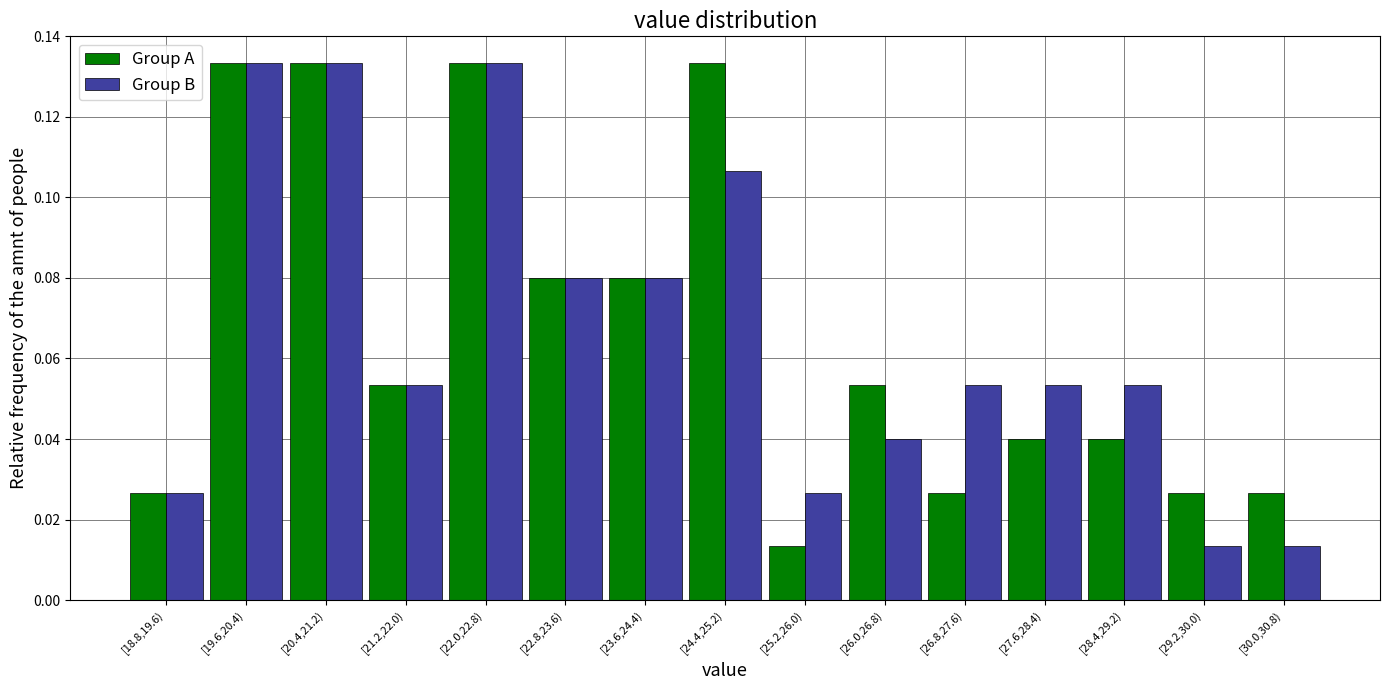

Where is Group A nearest to the value 0?

[25.2,26.0)